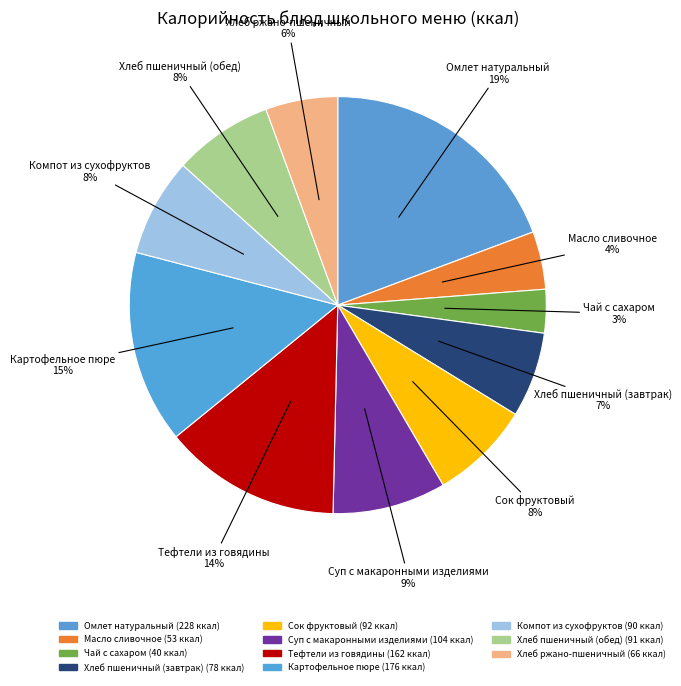

What is the largest slice in the pie chart?

Омлет натуральный